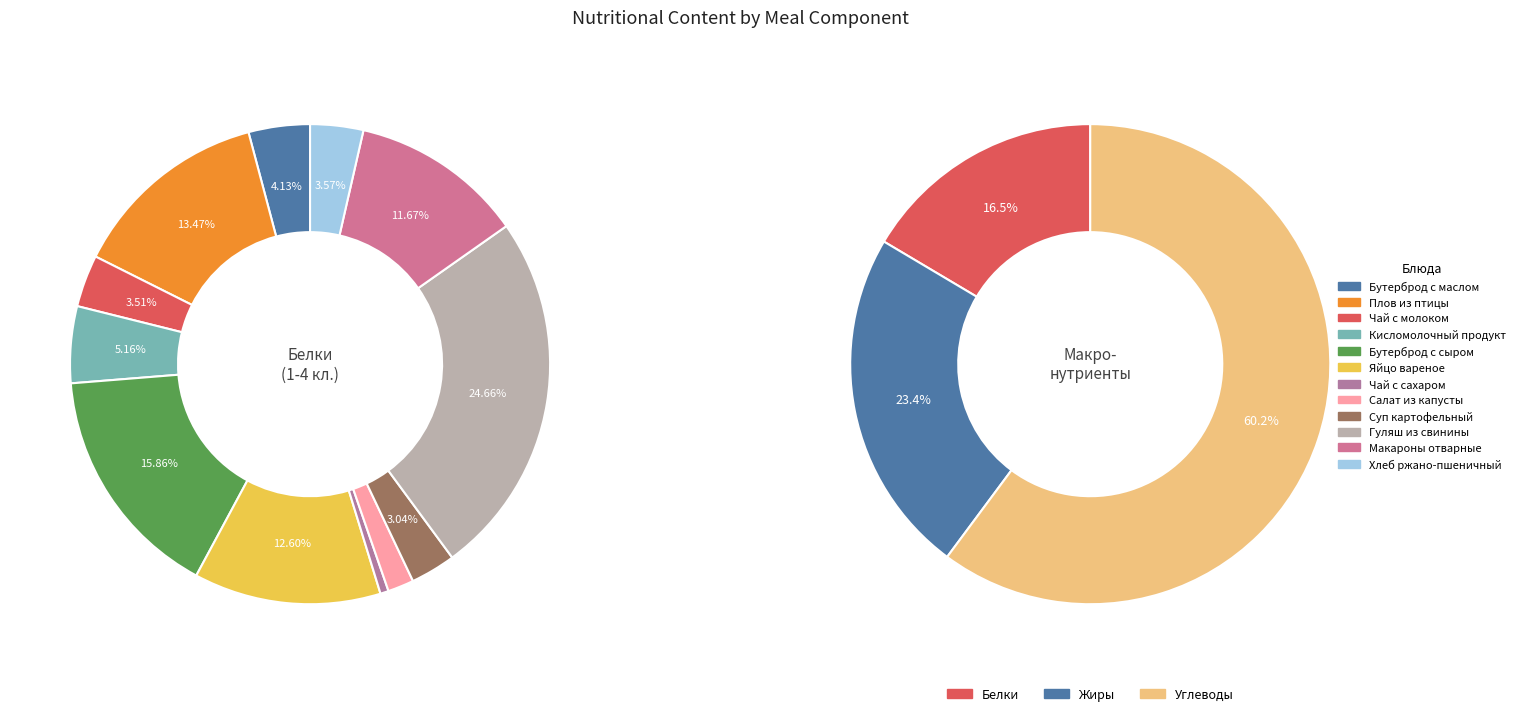

How many slices are in this pie chart?

12